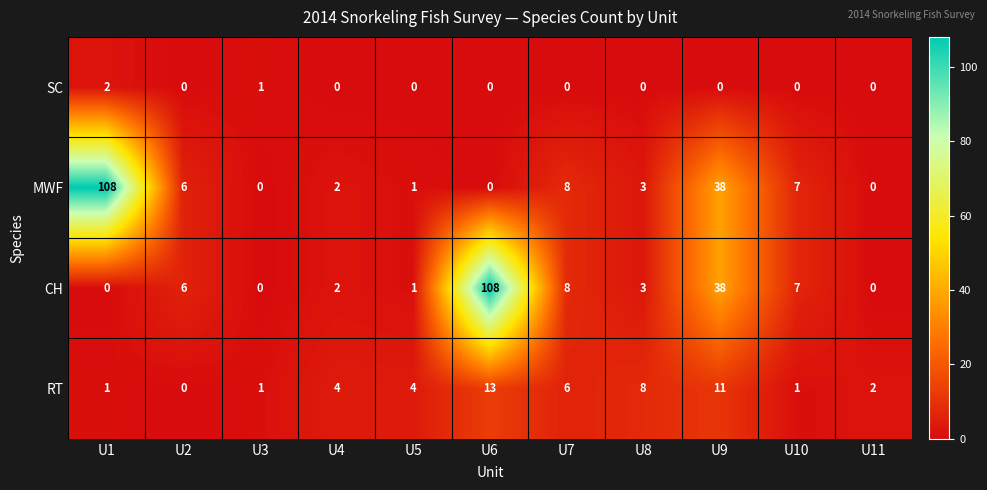

The value of RT at U6 is 13. True or false?

True